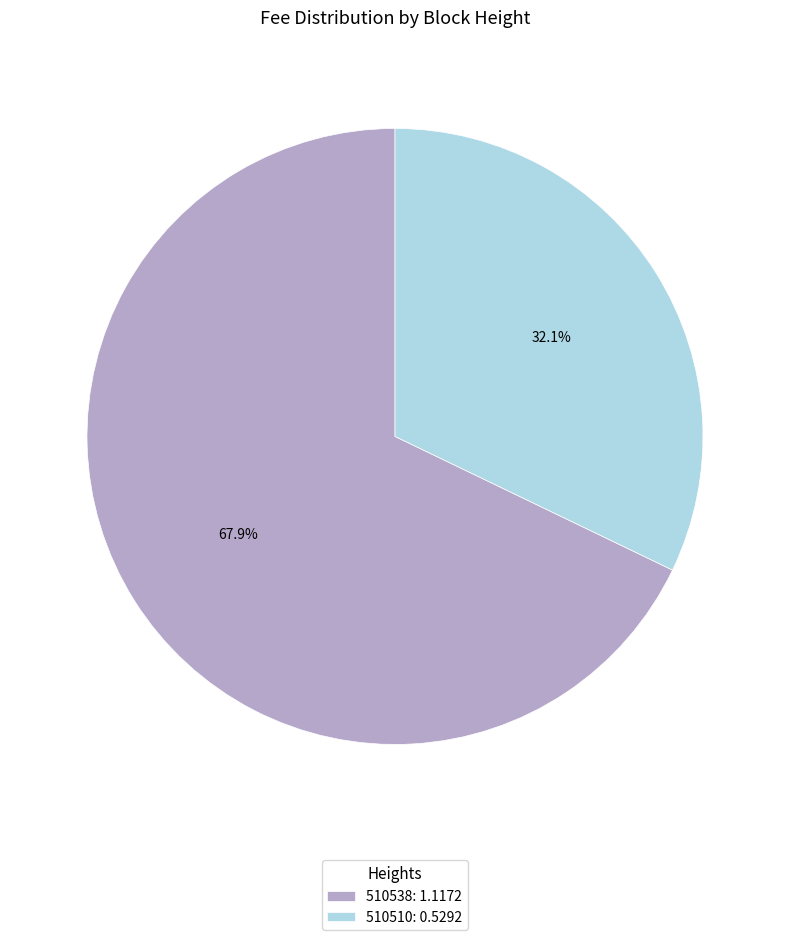

Which slice is the largest?

510538